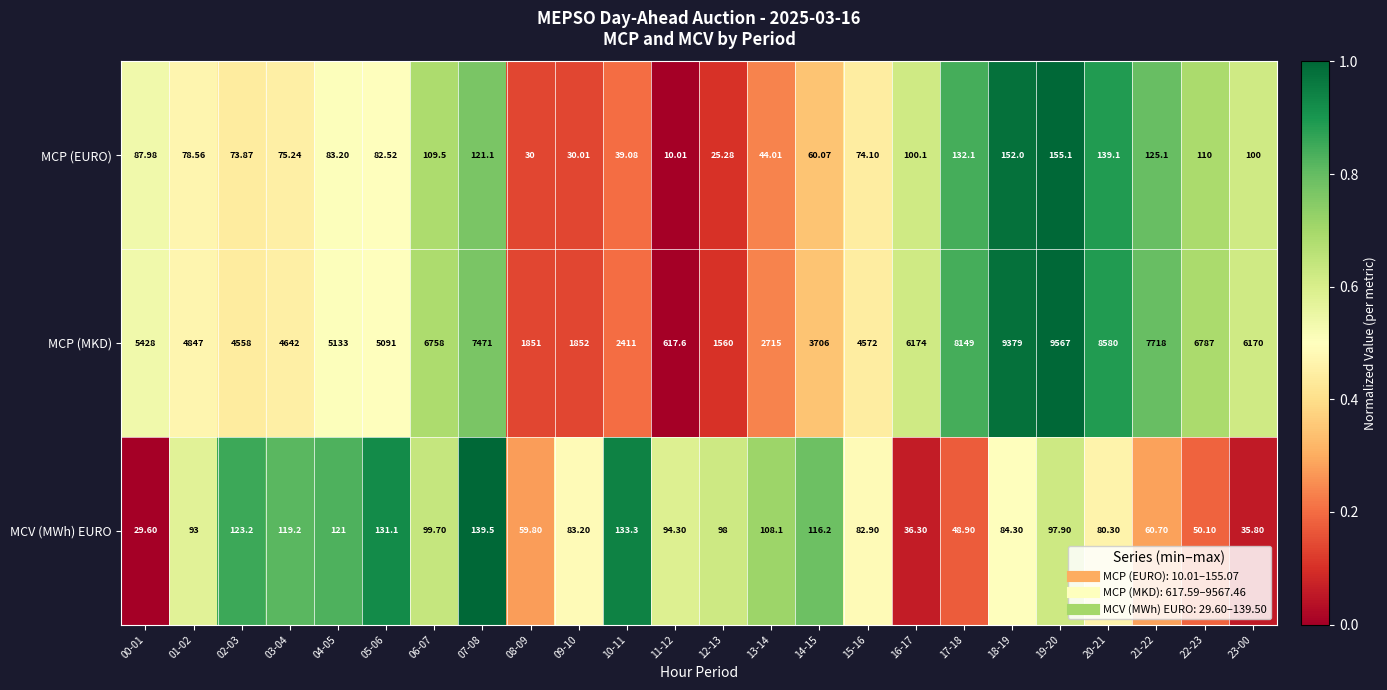

How many data points in MCP (MKD) are less than 5133?

12